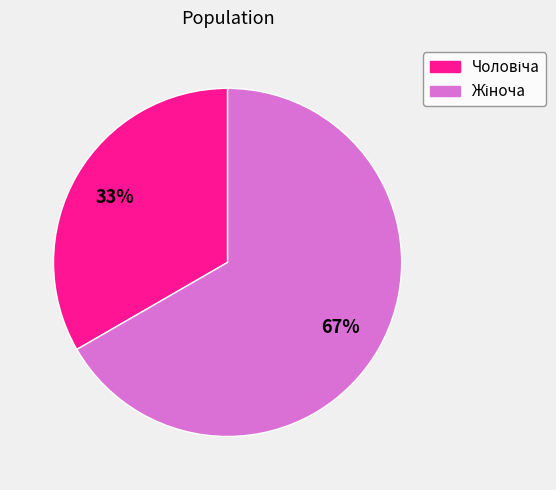

Is there a majority slice in this chart?

Yes